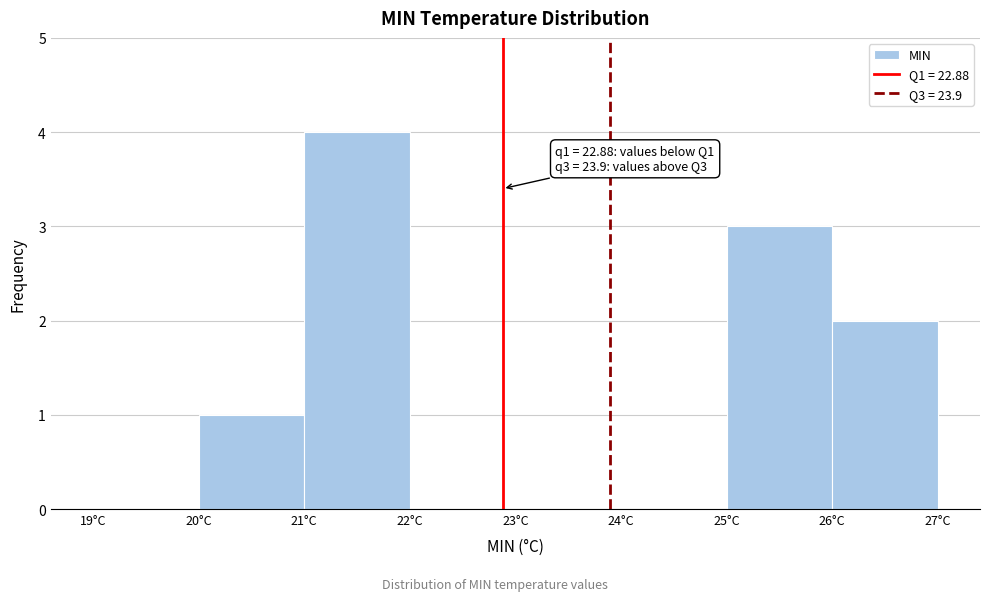

Over which range of the x-axis is the bar tallest?

21 to 22